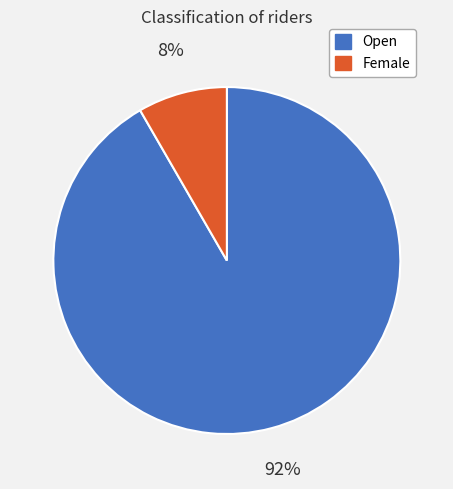

Rank the categories by value from highest to lowest.

Open, Female